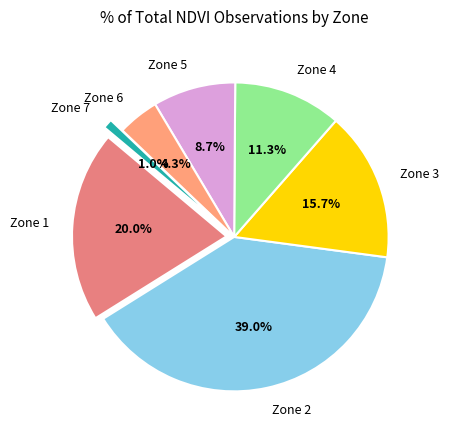

Approximately how many times larger is the value at Zone 3 compared to Zone 2?

0.4